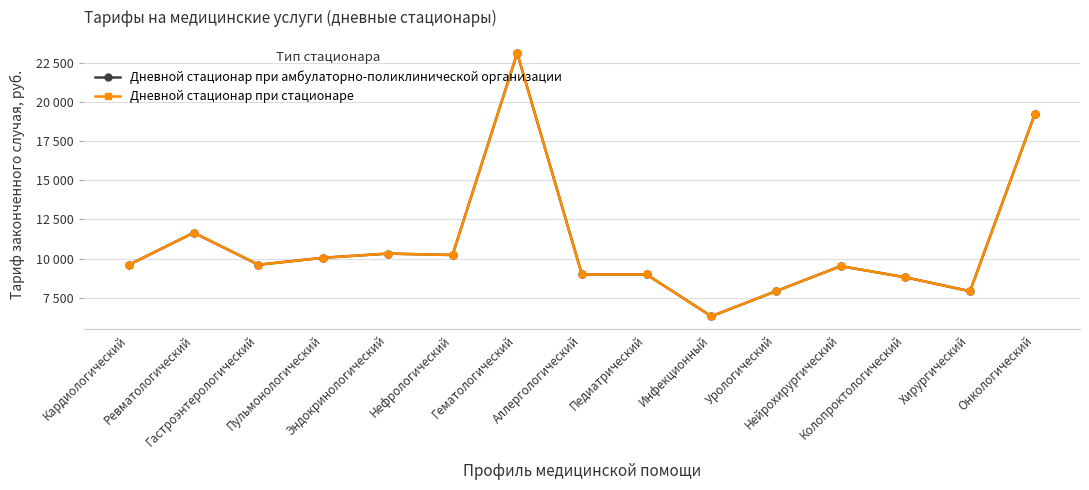

What is the approximate value of Дневной стационар при стационаре at Пульмонологический, to the nearest 100?

10100